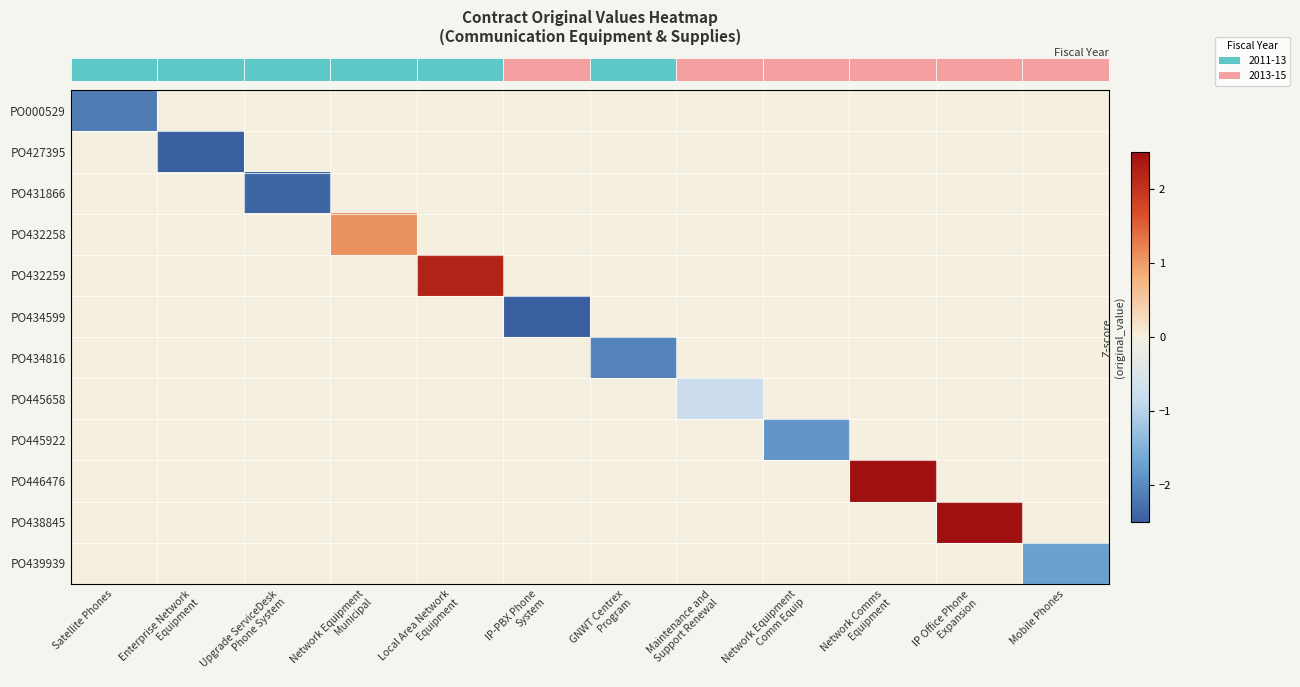

Between Network Comms
Equipment and Upgrade ServiceDesk
Phone System, which is larger?

Network Comms
Equipment